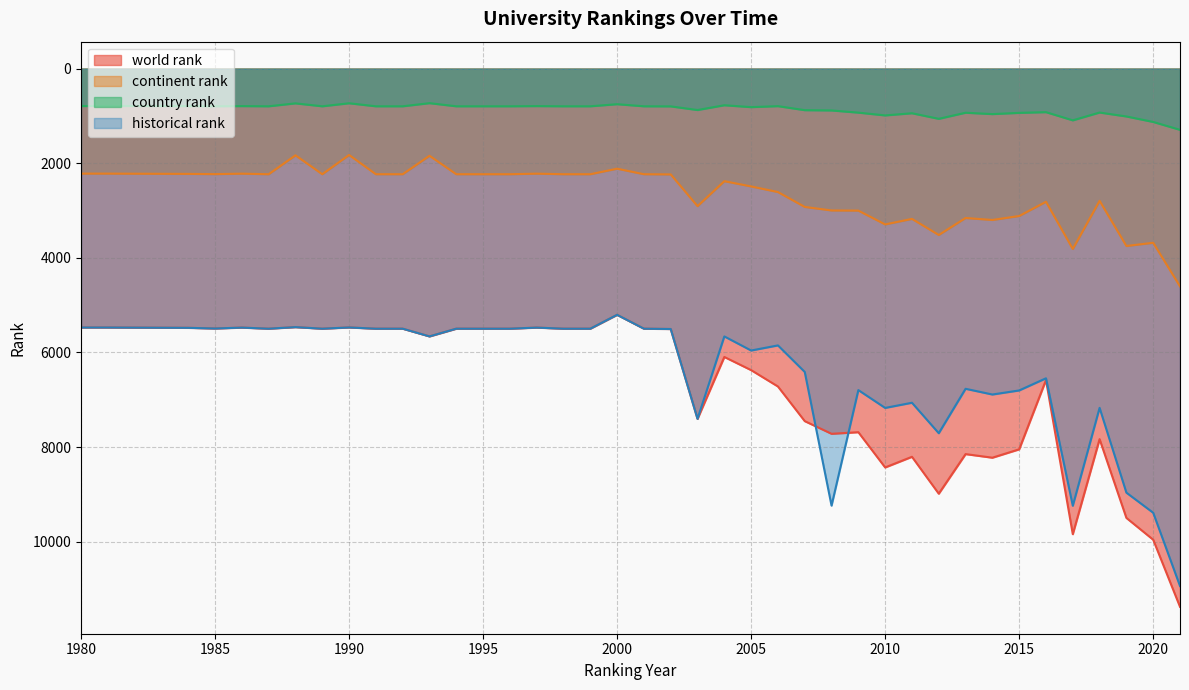

Reading right to left, extract all data points from this chart.

world rank: 2021=11377.0	2020=9959.0	2019=9498.0	2018=7833.0	2017=9842.0	2016=6583.0	2015=8048.0	2014=8225.0	2013=8149.0	2012=8986.0	2011=8206.0	2010=8431.0	2009=7686.0	2008=7720.0	2007=7452.0	2006=6720.0	2005=6374.0	2004=6096.0	2003=7404.0	2002=5505.0	2001=5498.0	2000=5205.0	1999=5498.0	1998=5498.0	1997=5475.0	1996=5498.0	1995=5498.0	1994=5498.0	1993=5661.0	1992=5498.0	1991=5498.0	1990=5472.0	1989=5498.0	1988=5465.0	1987=5498.0	1986=5475.0	1985=5494.0	1984=5480.0	1981=5473.0	1980=5473.0
continent rank: 2021=4604.0	2020=3682.0	2019=3750.0	2018=2795.0	2017=3813.0	2016=2815.0	2015=3116.0	2014=3200.0	2013=3158.0	2012=3517.0	2011=3177.0	2010=3294.0	2009=3002.0	2008=2999.0	2007=2924.0	2006=2610.0	2005=2491.0	2004=2380.0	2003=2908.0	2002=2237.0	2001=2233.0	2000=2116.0	1999=2233.0	1998=2233.0	1997=2221.0	1996=2233.0	1995=2233.0	1994=2233.0	1993=1843.0	1992=2233.0	1991=2233.0	1990=1826.0	1989=2233.0	1988=1833.0	1987=2233.0	1986=2221.0	1985=2231.0	1984=2226.0	1981=2220.0	1980=2220.0
country rank: 2021=1295.0	2020=1128.0	2019=1012.0	2018=929.0	2017=1094.0	2016=921.0	2015=936.0	2014=962.0	2013=933.0	2012=1062.0	2011=944.0	2010=990.0	2009=931.0	2008=885.0	2007=879.0	2006=794.0	2005=815.0	2004=775.0	2003=876.0	2002=799.0	2001=797.0	2000=753.0	1999=797.0	1998=797.0	1997=793.0	1996=797.0	1995=797.0	1994=797.0	1993=731.0	1992=797.0	1991=797.0	1990=733.0	1989=797.0	1988=735.0	1987=797.0	1986=793.0	1985=796.0	1984=793.0	1981=790.0	1980=792.0
historical rank: 2021=10938.0	2020=9389.0	2019=8964.0	2018=7171.5	2017=9241.0	2016=6546.5	2015=6803.5	2014=6889.5	2013=6768.5	2012=7708.0	2011=7063.5	2010=7173.0	2009=6796.0	2008=9238.5	2007=6412.5	2006=5851.5	2005=5959.5	2004=5661.5	2003=7404.0	2002=5505.0	2001=5498.0	2000=5205.0	1999=5498.0	1998=5498.0	1997=5475.0	1996=5498.0	1995=5498.0	1994=5498.0	1993=5661.0	1992=5498.0	1991=5498.0	1990=5472.0	1989=5498.0	1988=5465.0	1987=5498.0	1986=5475.0	1985=5494.0	1984=5480.0	1981=5473.0	1980=5473.0